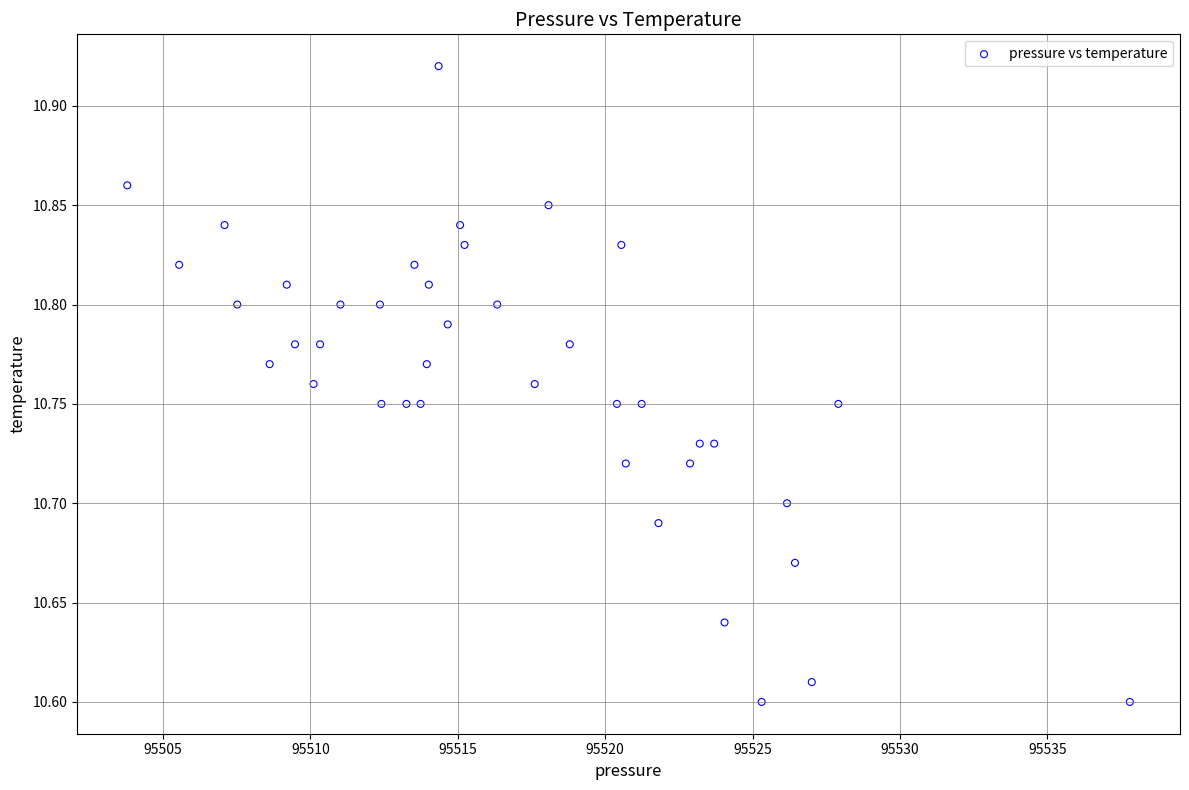

What is the range of X values (max minus min)?

34.0